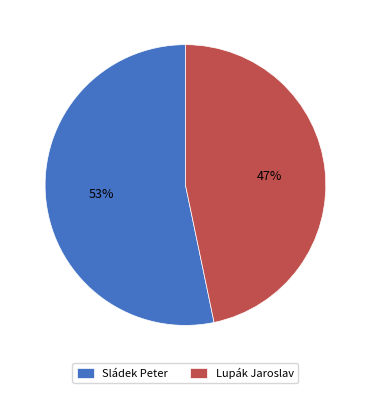

True or false: Sládek Peter accounts for 53% of the total.

True